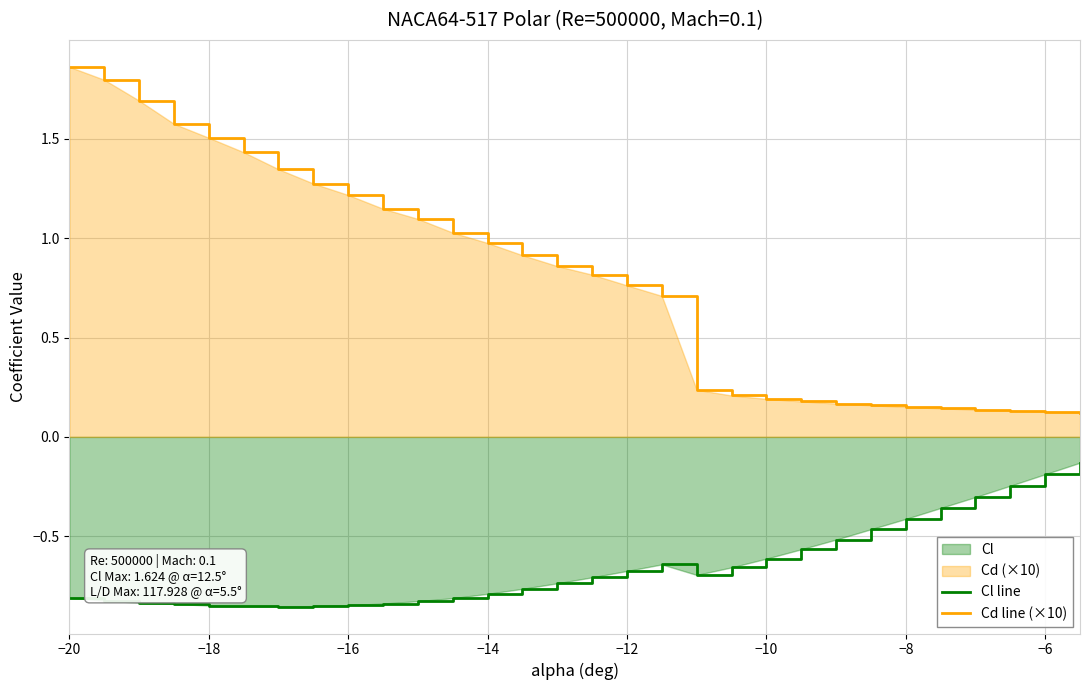

Which series has the largest range (max minus min)?

Cd line (×10)